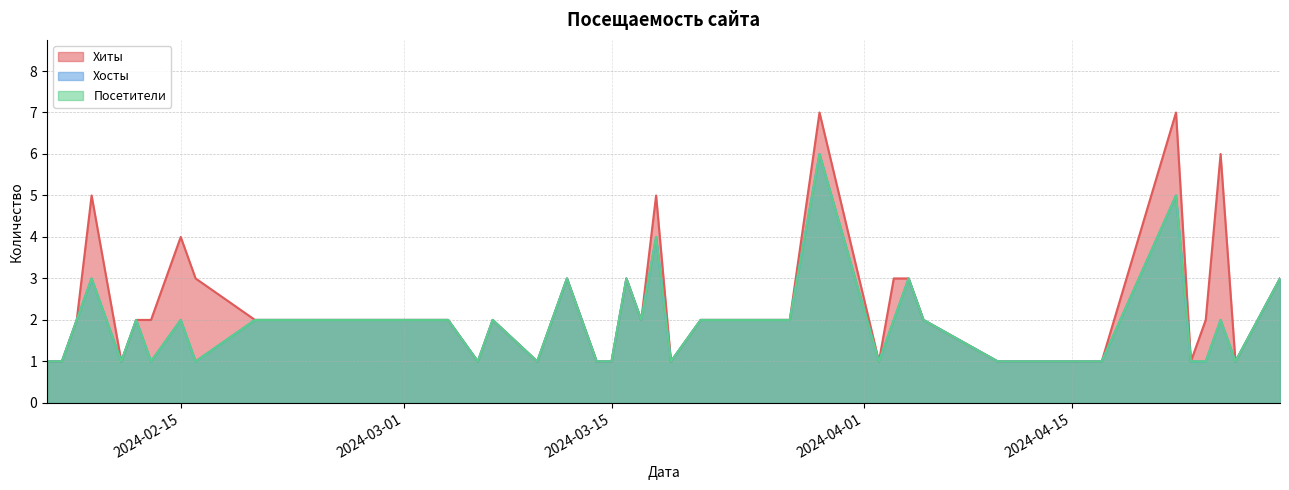

Rank the series by their maximum value, from highest to lowest.

Хиты, Хосты, Посетители